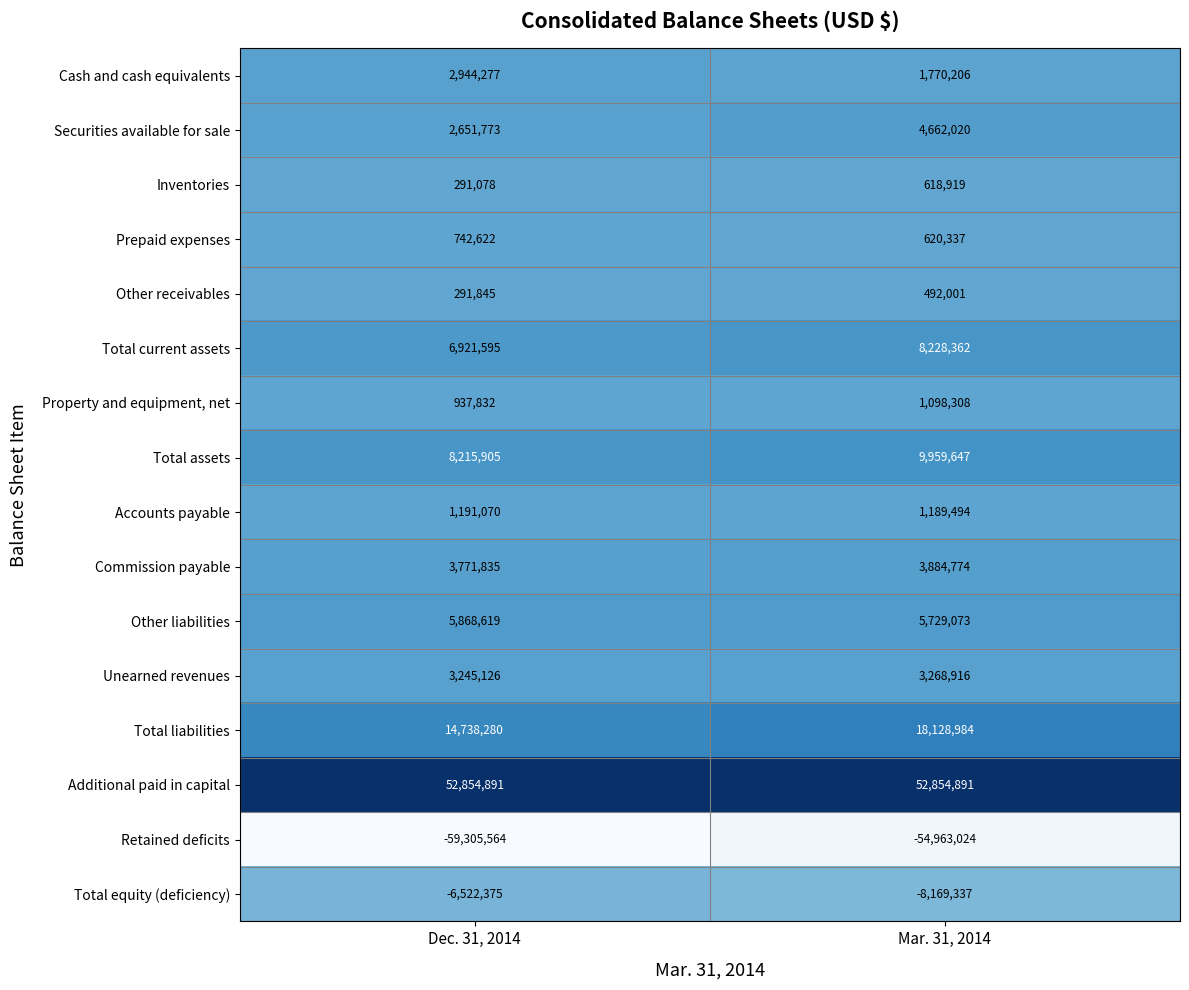

Is it true that Commission payable equals 6497916 at Mar. 31, 2014?

False